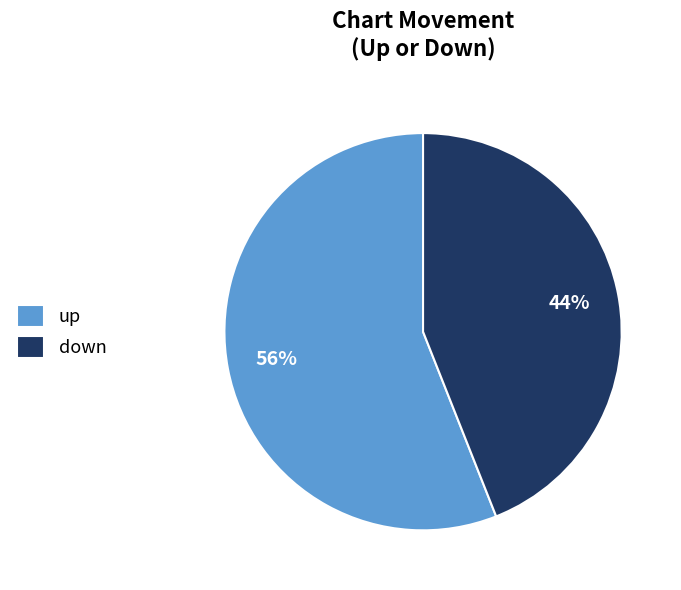

To the nearest percent, what percentage of the pie is up?

56%